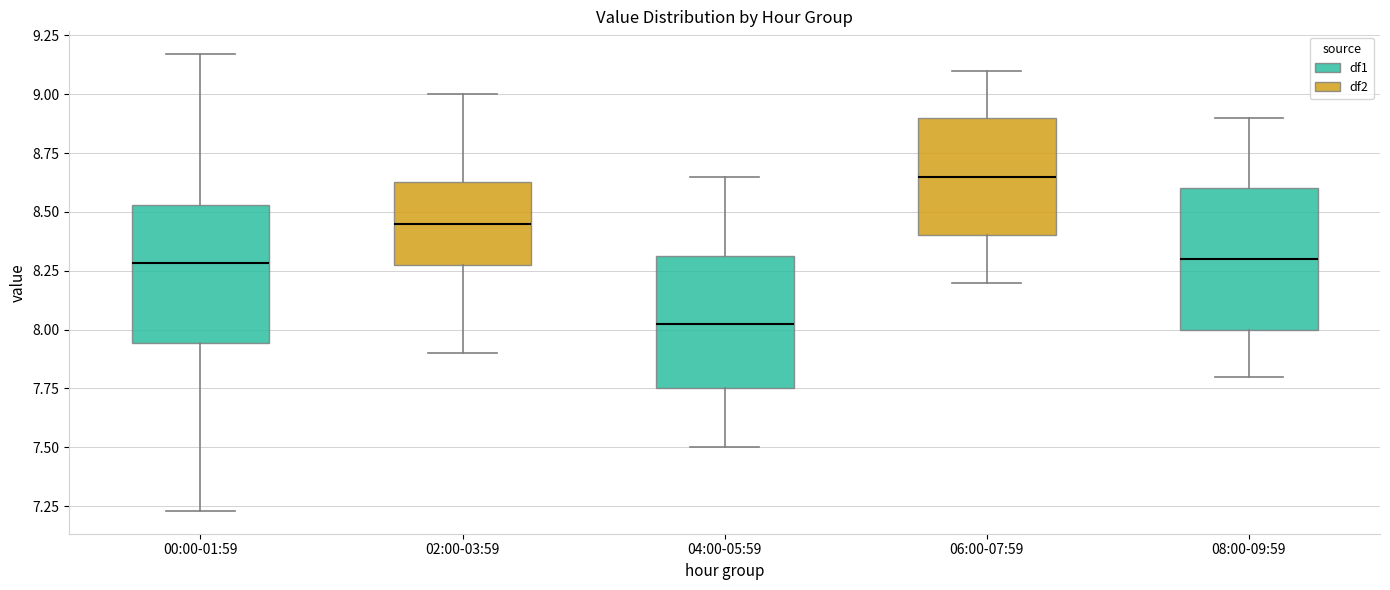

Where does the median line of the box for 02:00-03:59 sit on the y-axis? The values are not printed on the chart, so give them approximately, as read against the axis.

8.45